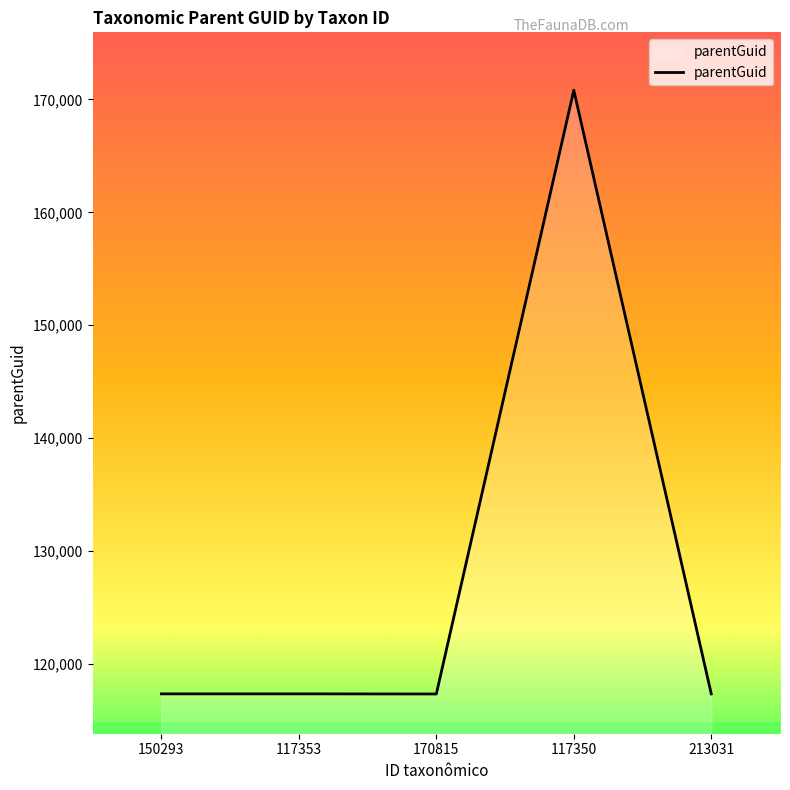

What is the sum of all values?

640206